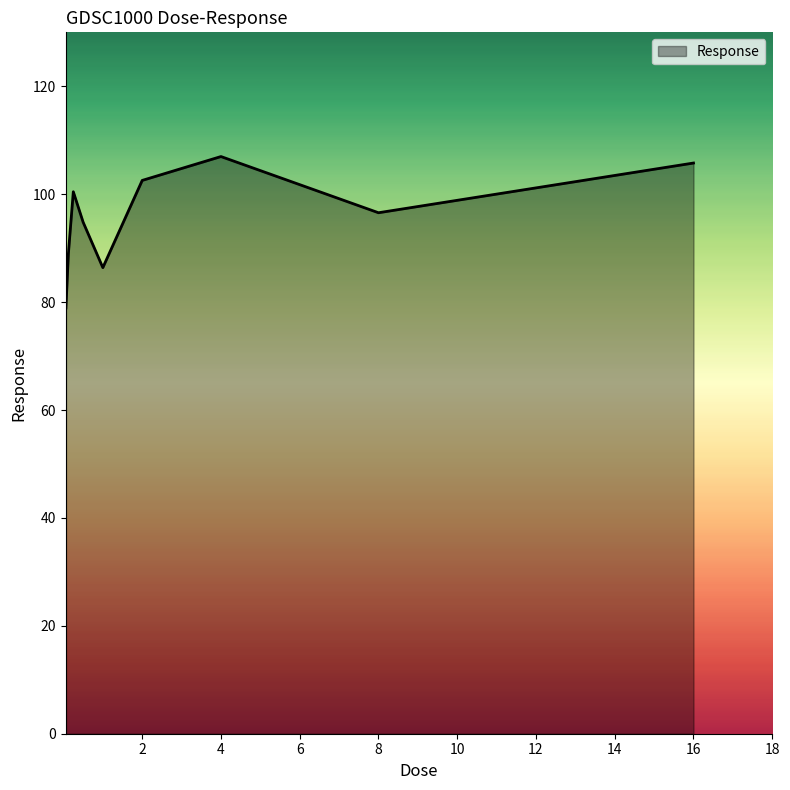

What is the maximum value shown in the chart?

107.0